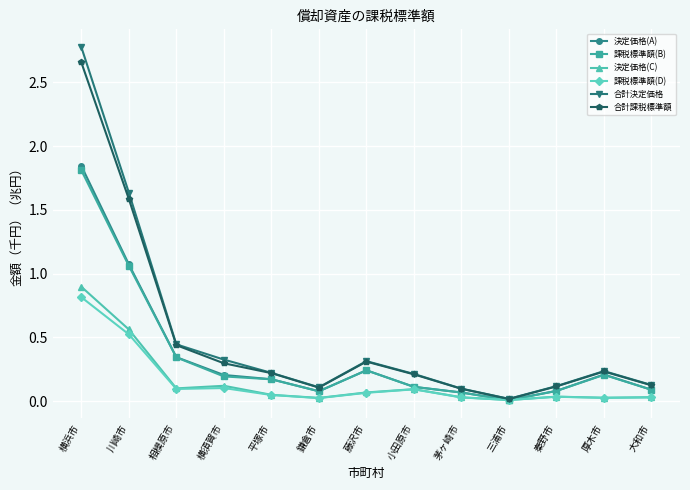

Is it true that 決定価格(C) equals 0.0 at 茅ヶ崎市?

True